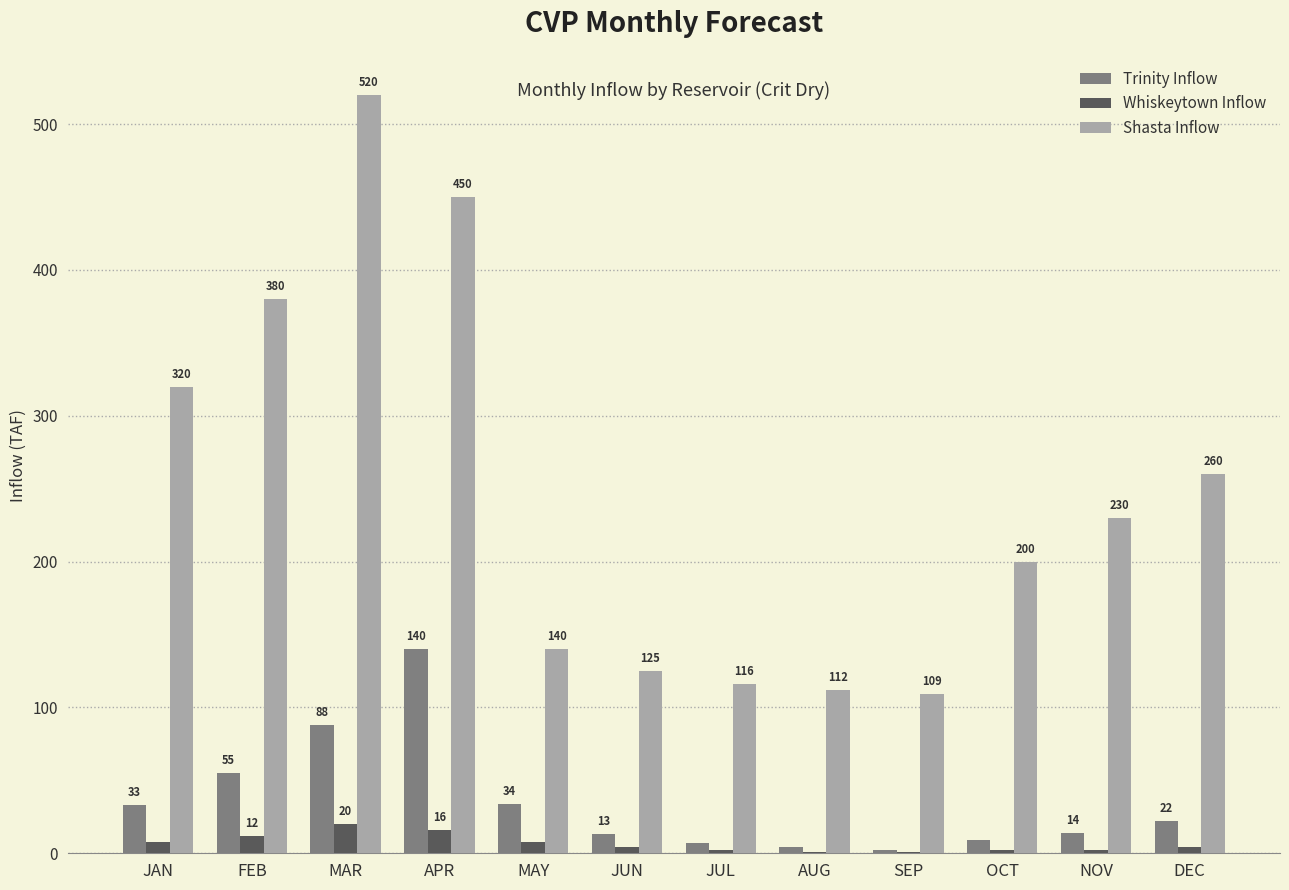

Are the bars horizontal?

No